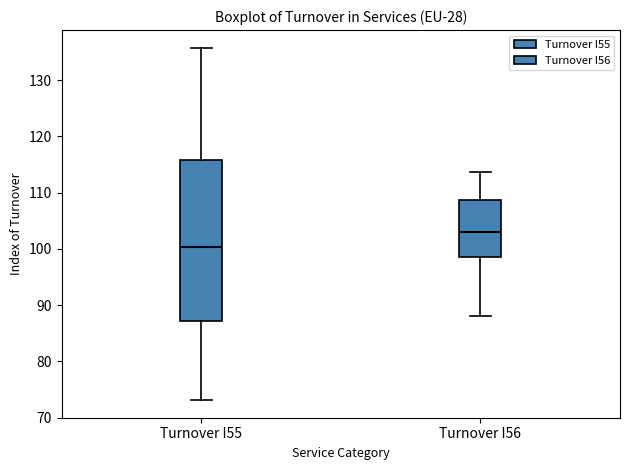

Reading left to right, read every box against the y-axis: the position of its median line, the range the box covers, and the ends of its whiskers. The values are not printed on the chart, so give them approximately, as read against the axis.

Turnover I55: median 100, box 87 to 116, whiskers 73 to 136
Turnover I56: median 103, box 99 to 109, whiskers 88 to 114